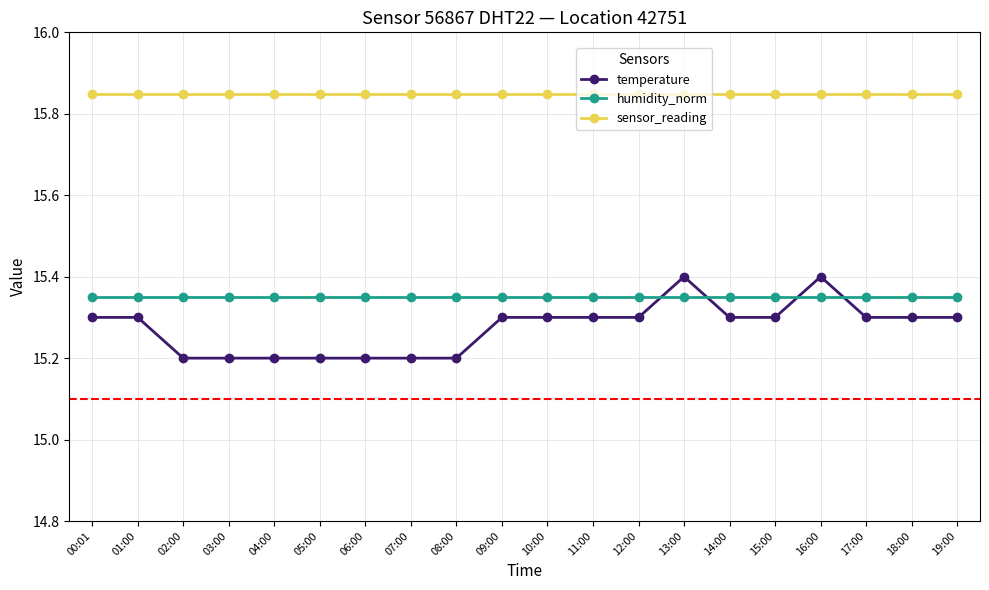

True or false: sensor_reading and humidity_norm intersect in this chart.

False